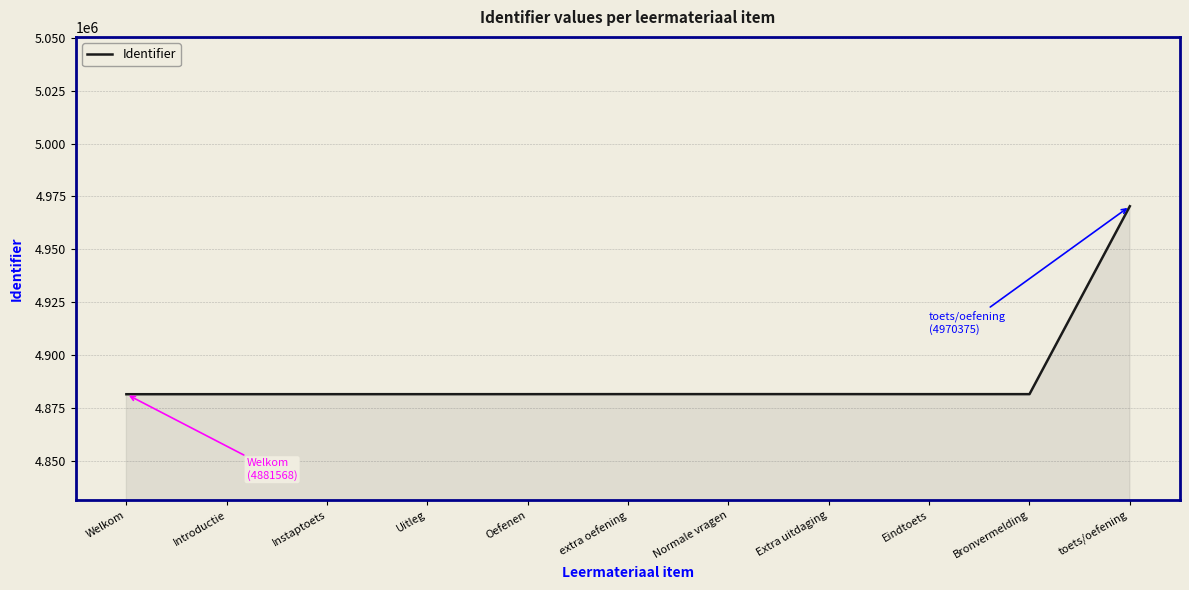

What is the ratio of the value at Introductie to the value at Instaptoets?

1.0